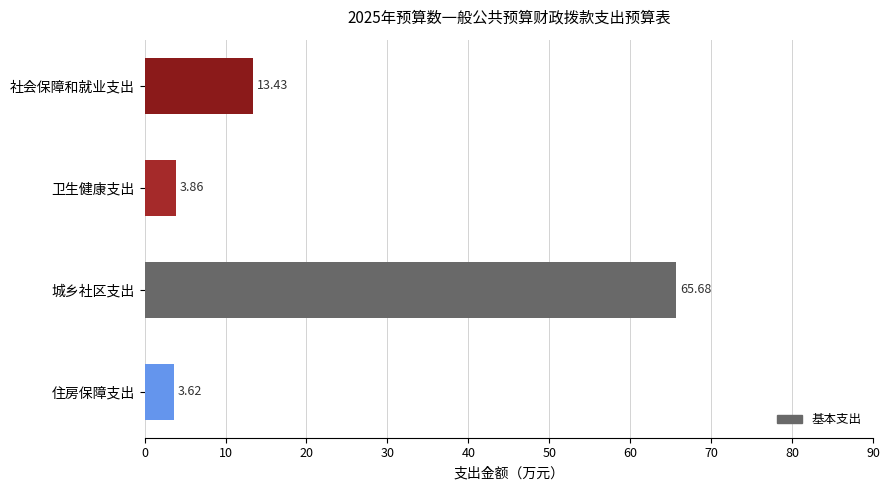

What is the difference between the maximum and second lowest values?

61.8